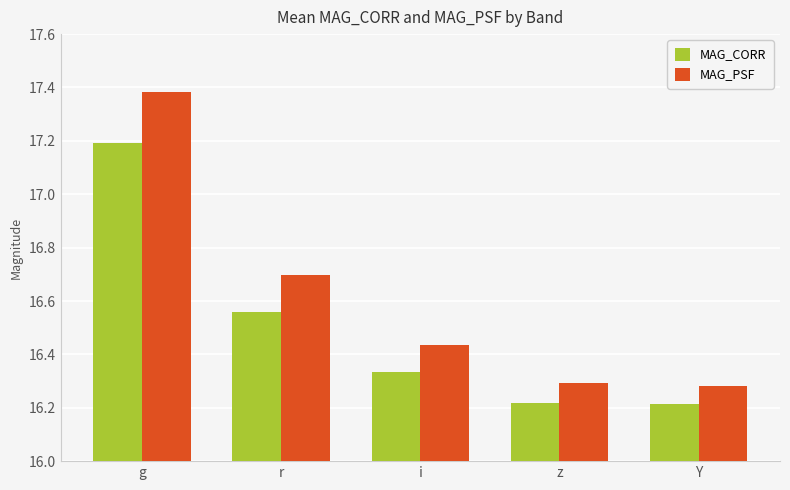

At how many categories does at least one series exceed 16?

5